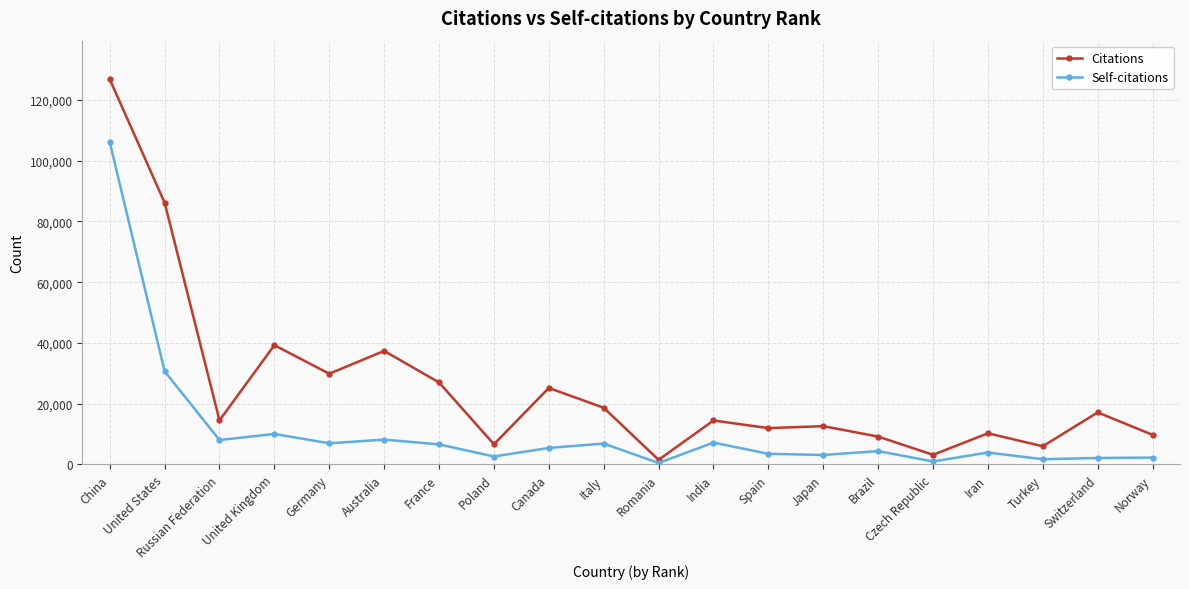

What is the maximum value shown in the chart?

126815